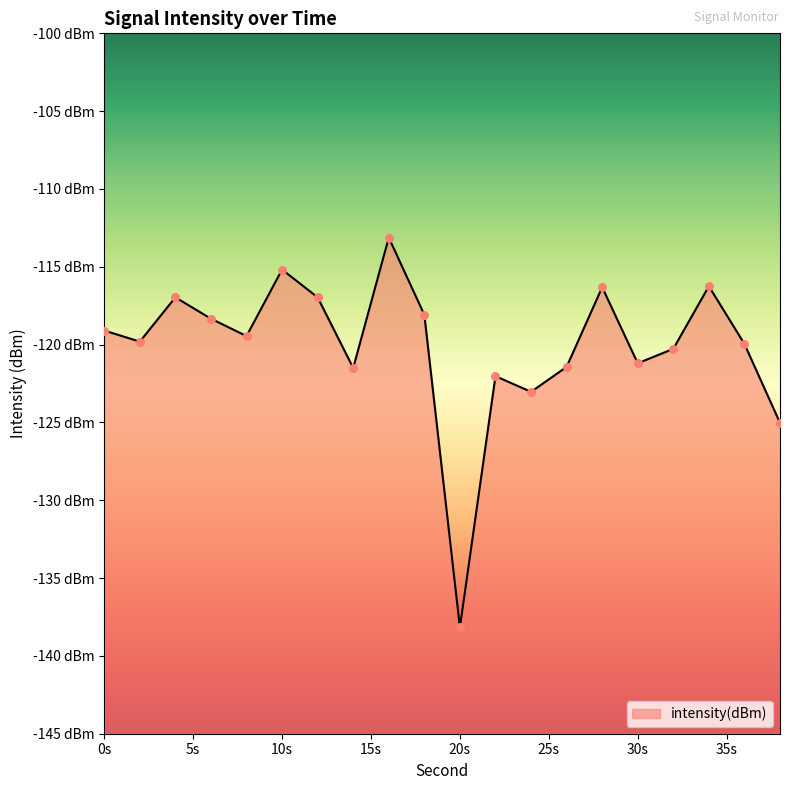

What is the change in value from 0 to 12?

+2.1